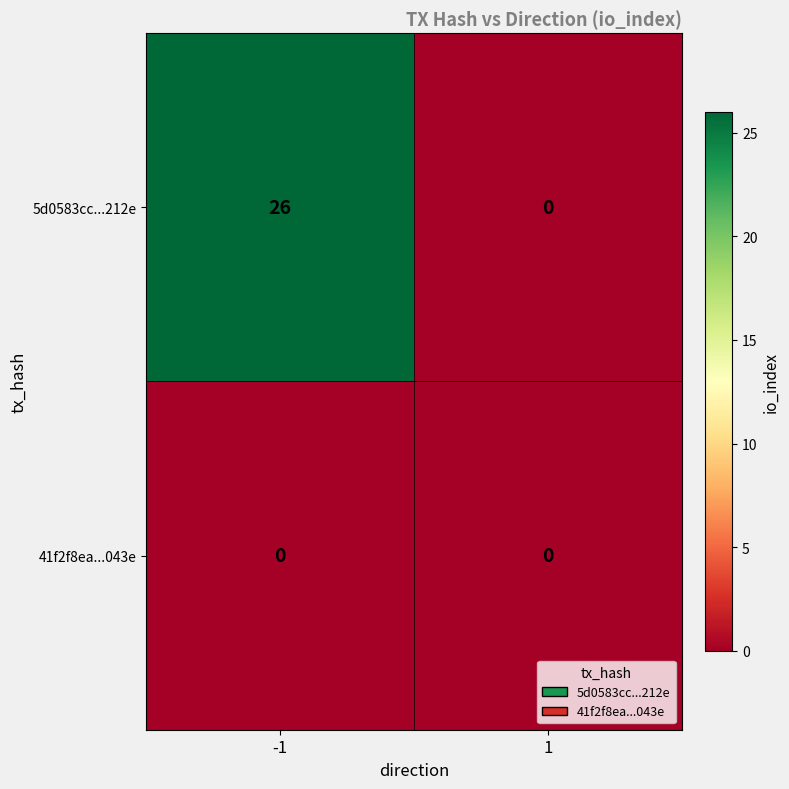

What is the highest value of the 5d0583cc...212e series?

26